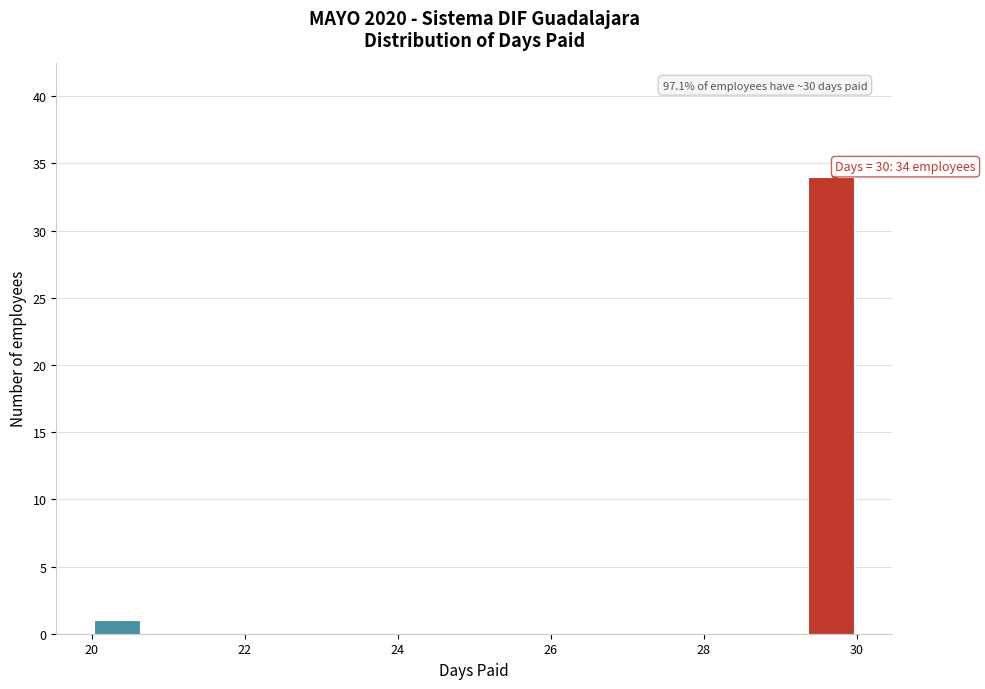

Read against the x-axis, roughly where is the centre of the tallest bar?

29.6